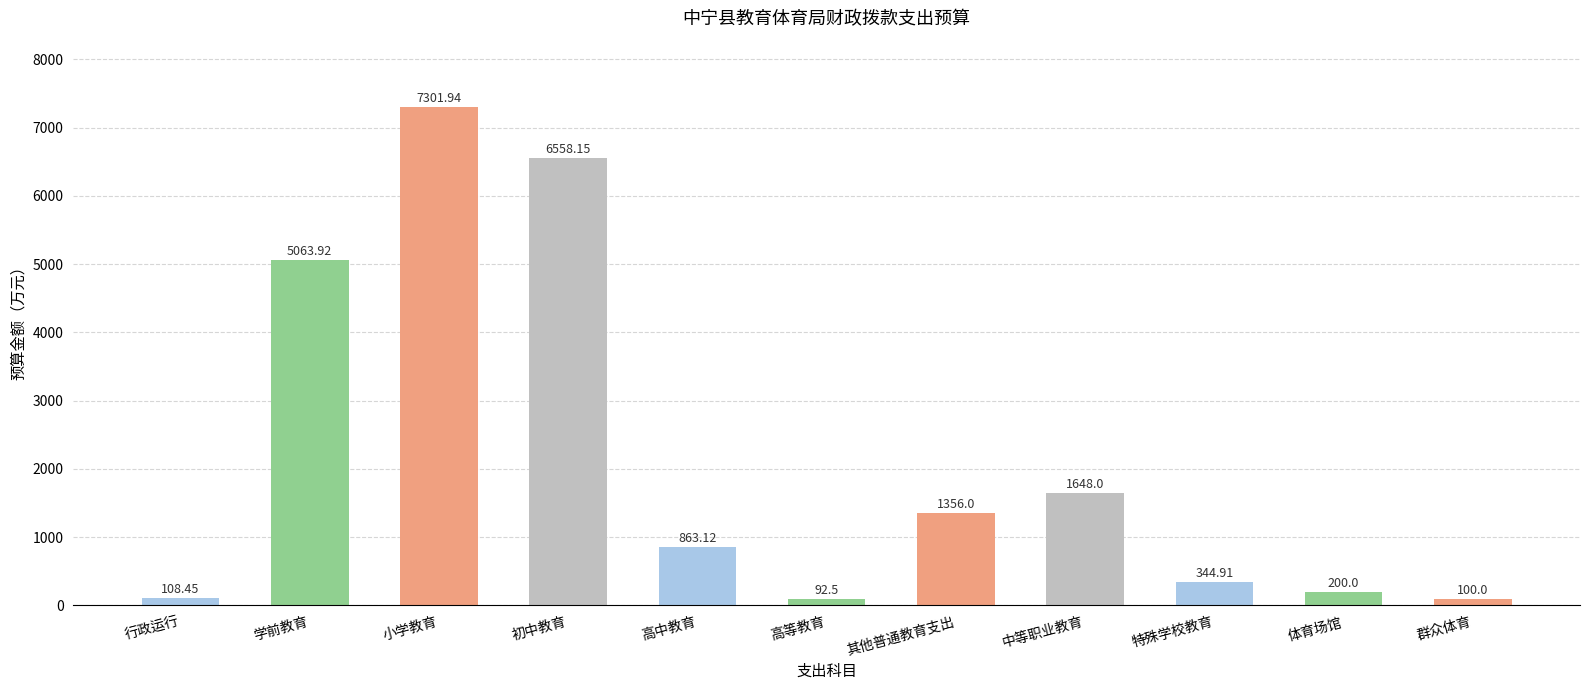

At which category does the chart reach its peak across all series?

小学教育